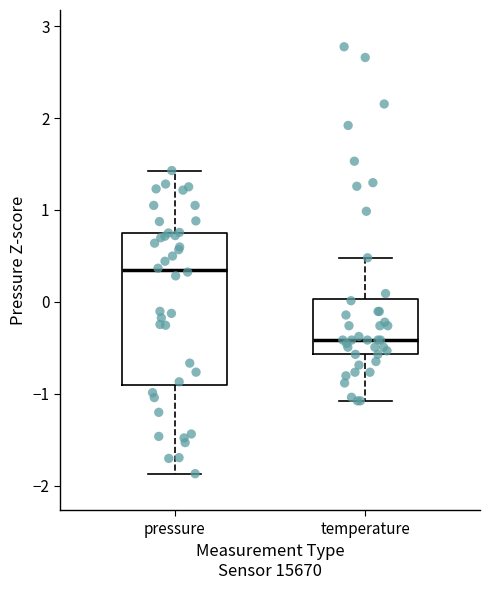

Which box is the tallest, from its lower edge to its upper edge?

pressure